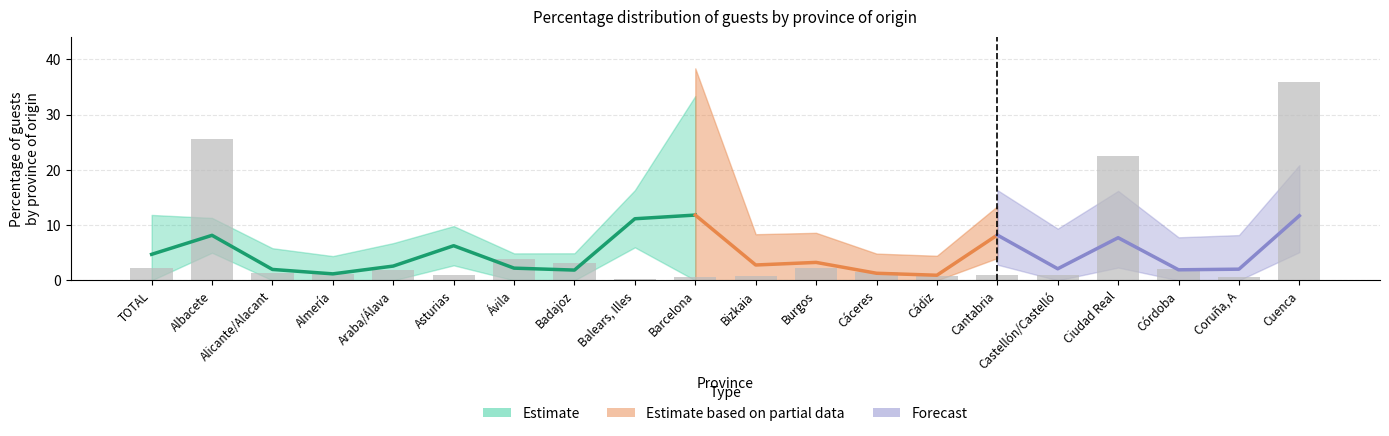

How many groups of bars are there?

20